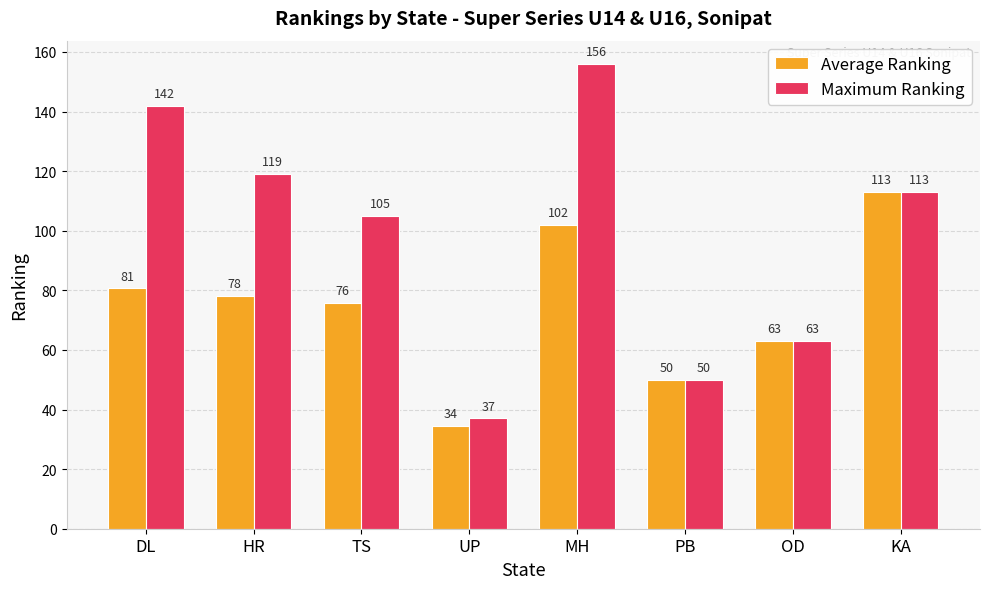

Rank the categories by Average Ranking value from lowest to highest.

UP, PB, OD, TS, HR, DL, MH, KA